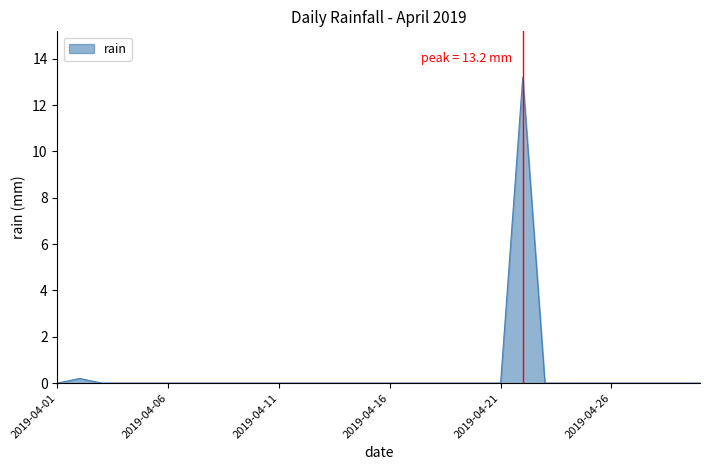

What is the difference between the maximum and minimum values?

13.2